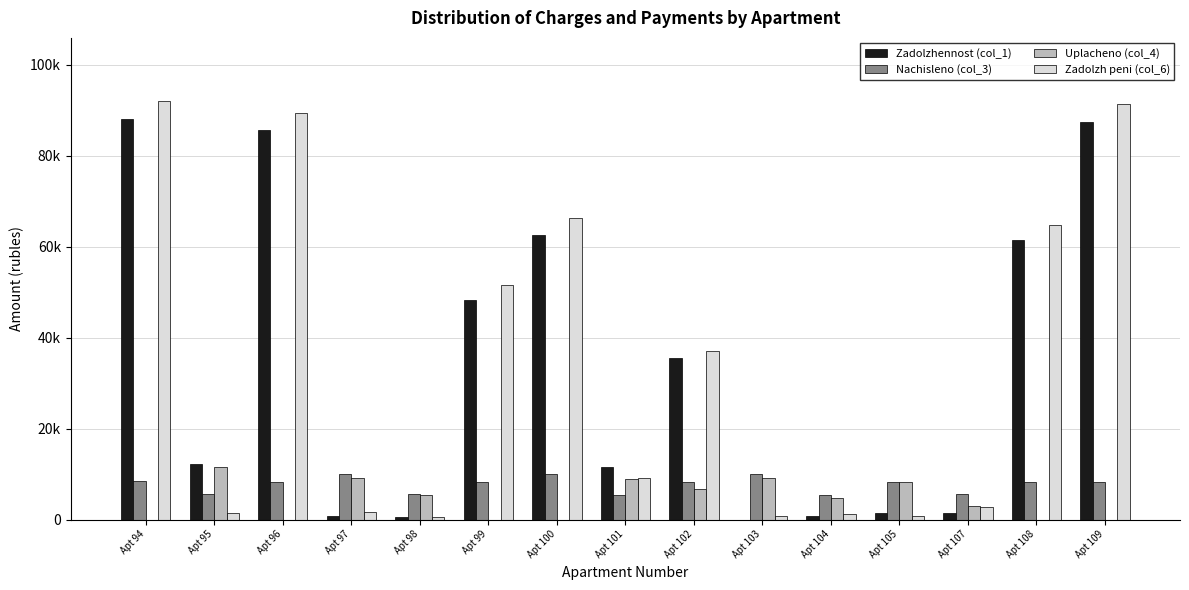

Reading right to left, transcribe all the data shown in this chart.

Zadolzhennost (col_1): 87339.9	61329.9	1377.7	1382.6	817.2	0.0	35553.2	11441.3	62546.4	48269.5	459.3	836.5	85539.1	12120.0	88090.2
Nachisleno (col_3): 8352.8	8223.6	5511.1	8295.5	5482.4	10089.5	8281.1	5496.8	10103.8	8281.1	5511.1	10003.3	8180.6	5511.1	8424.6
Uplacheno (col_4): 0.0	0.0	2900.9	8260.8	4699.4	9178.3	6800.0	9000.0	0.0	0.0	5488.1	9138.2	0.0	11568.8	0.0
Zadolzh peni (col_6): 91263.7	64737.7	2782.4	691.3	1188.0	840.8	36957.5	9080.1	66305.9	51438.3	459.3	1667.2	89382.0	1515.3	92047.7